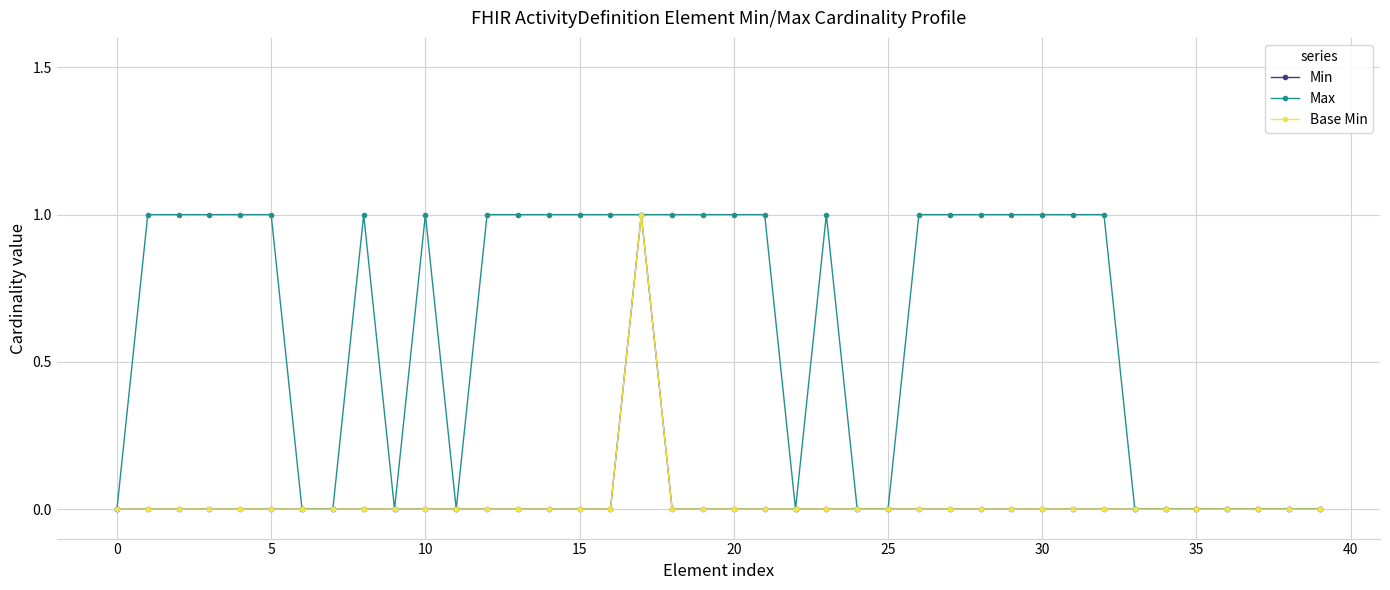

Does the chart have visible grid lines?

Yes